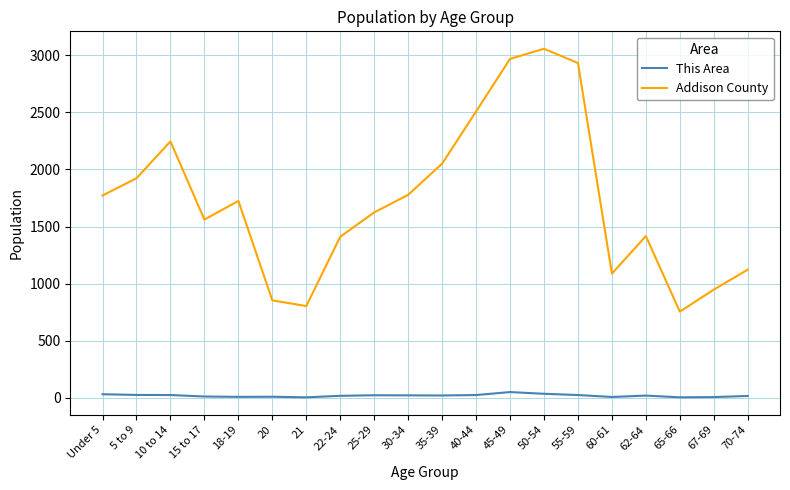

Between 20 and 35-39, which series saw the biggest shift?

Addison County